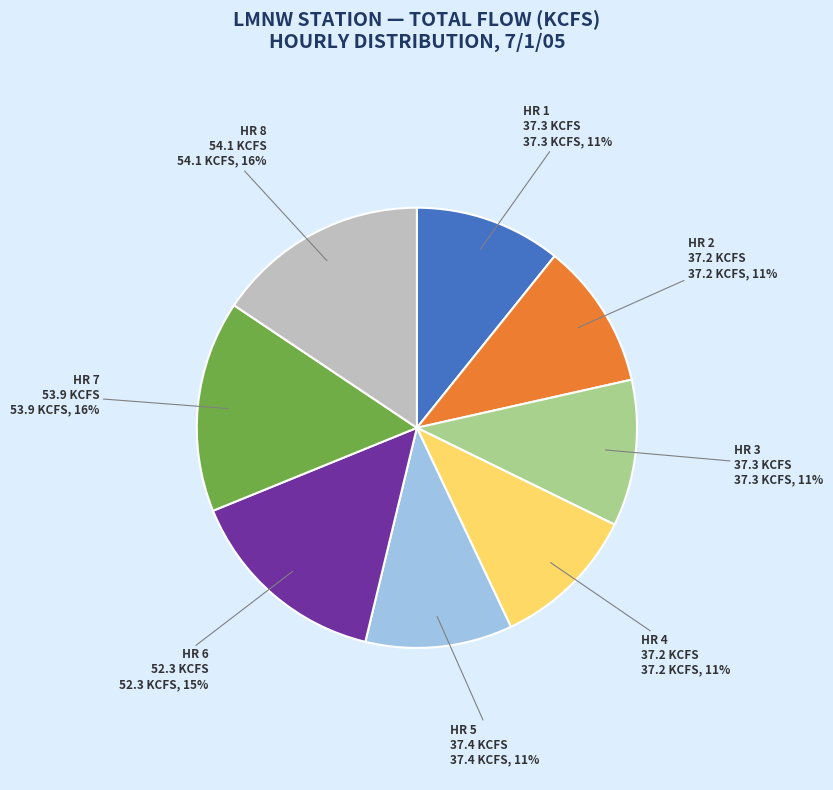

The HR 2 slice represents 23% of the pie. True or false?

False